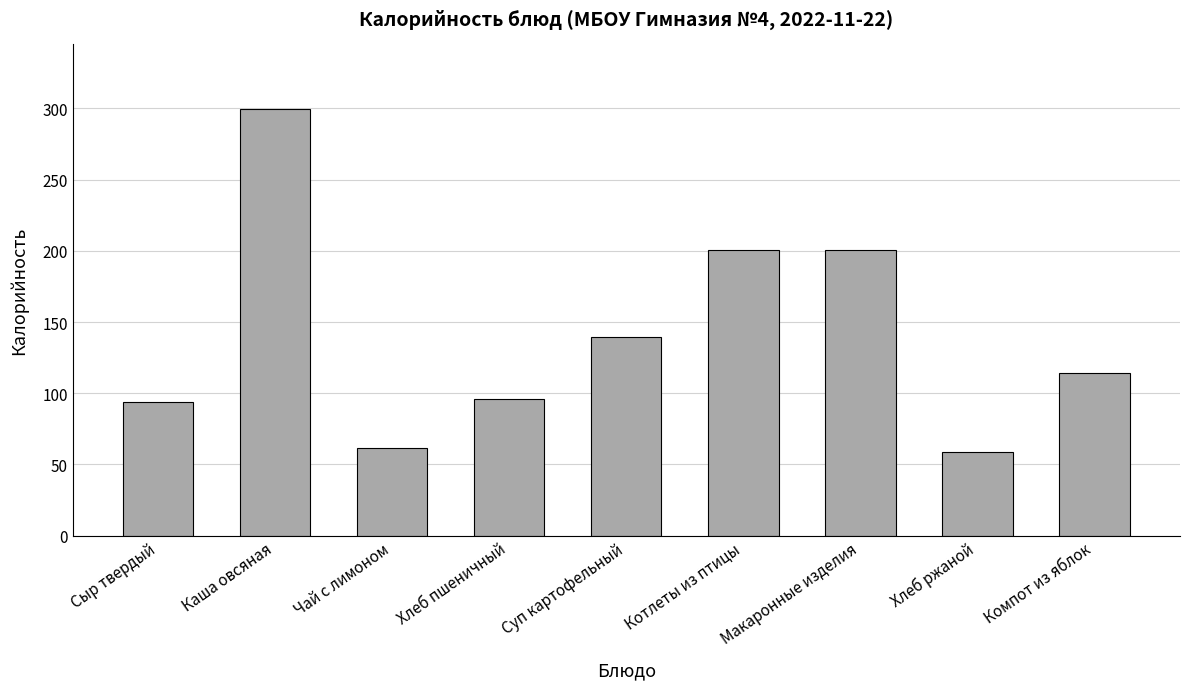

Which category has the highest value across all series?

Каша овсяная